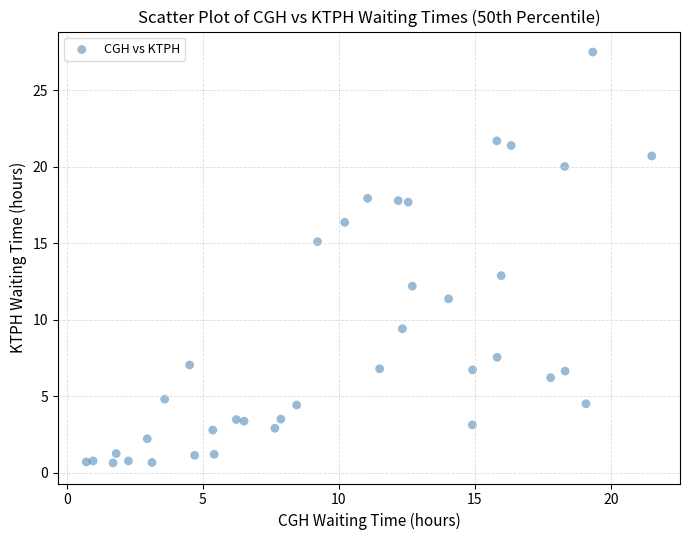

What is the range of Y values (max minus min)?

26.8